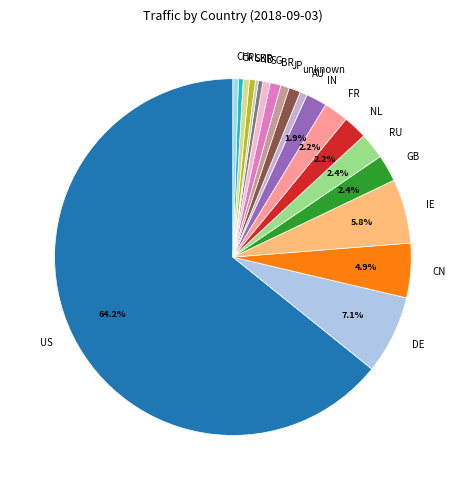

Combined, do IN and CH account for over 50%?

No